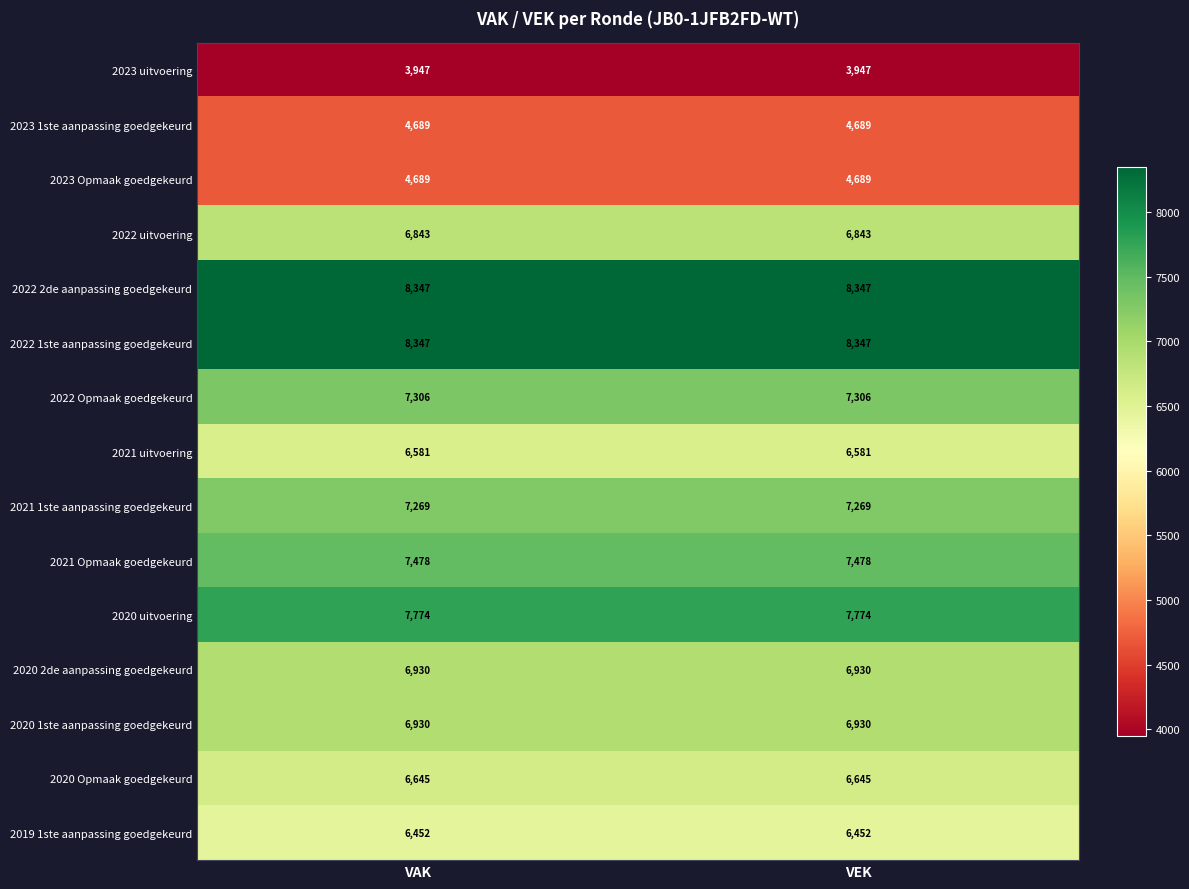

What is the sum of all 2020 uitvoering values?

15548